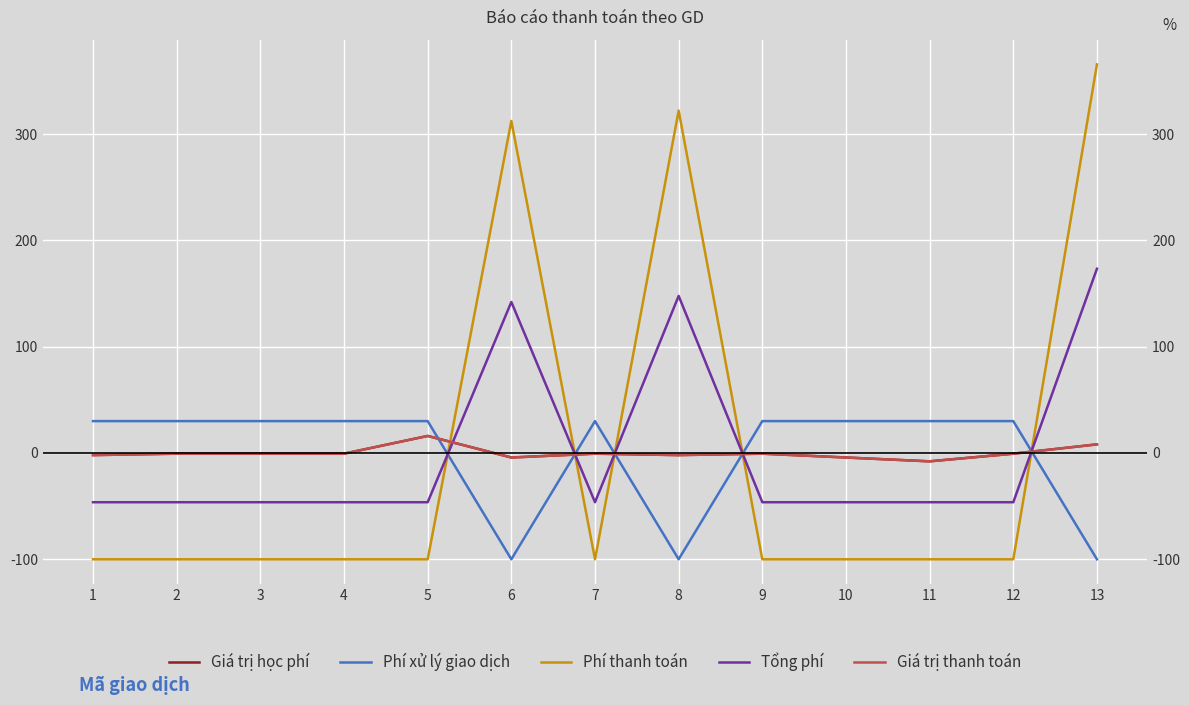

What is the total value across all series at 2?

-117.6